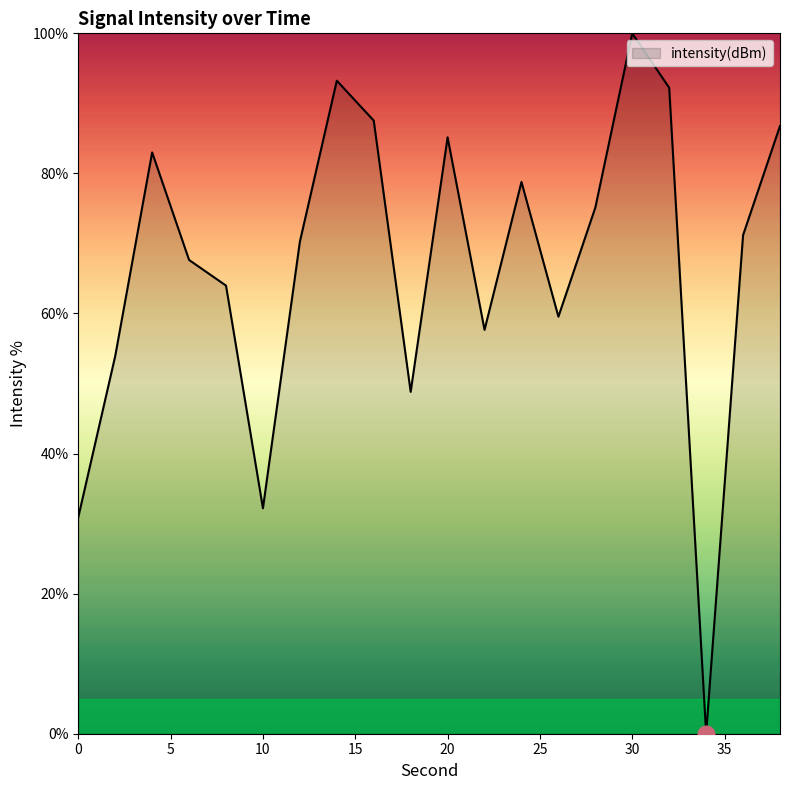

What is the greatest value displayed?

100.0